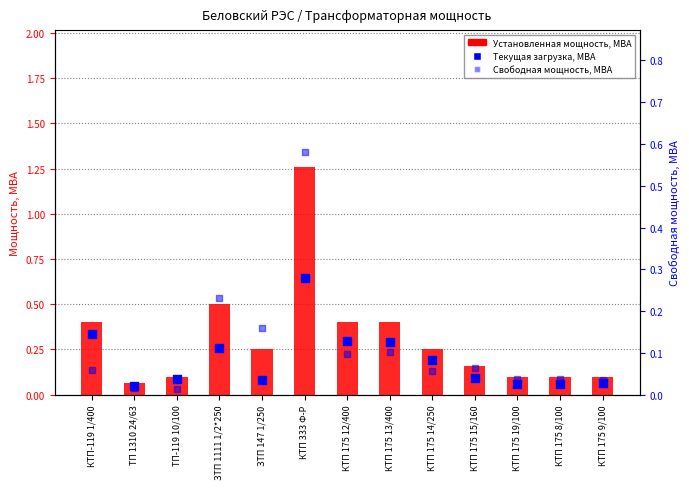

At how many categories does at least one series exceed 0?

13